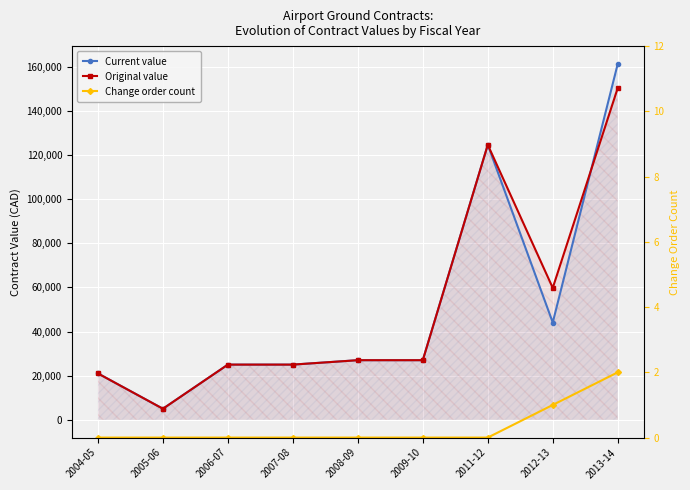

What are all the series names shown in the legend?

current value, original value, change order count